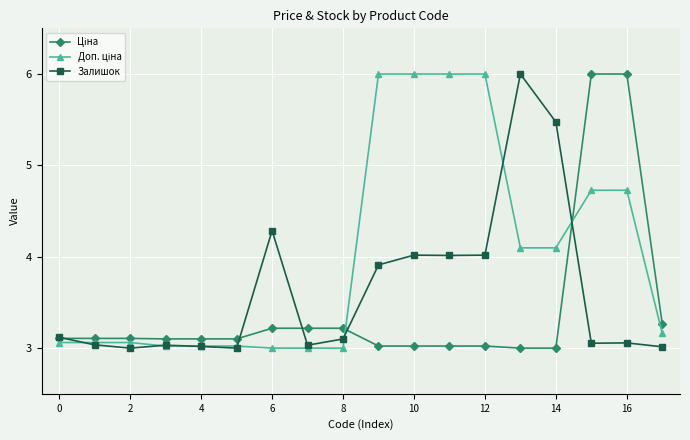

At how many categories does at least one series exceed 5?

8